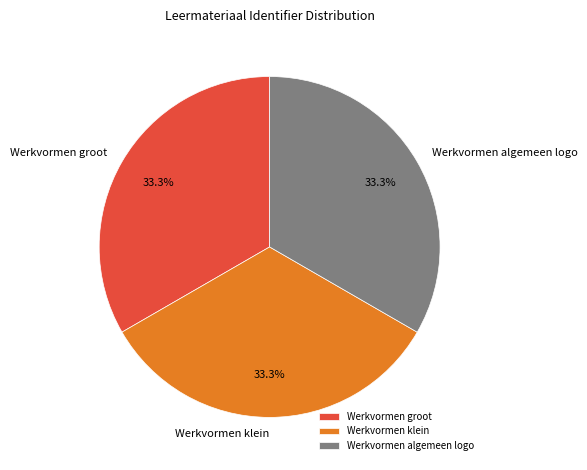

How much of the chart is everything except Werkvormen klein?

66.7%